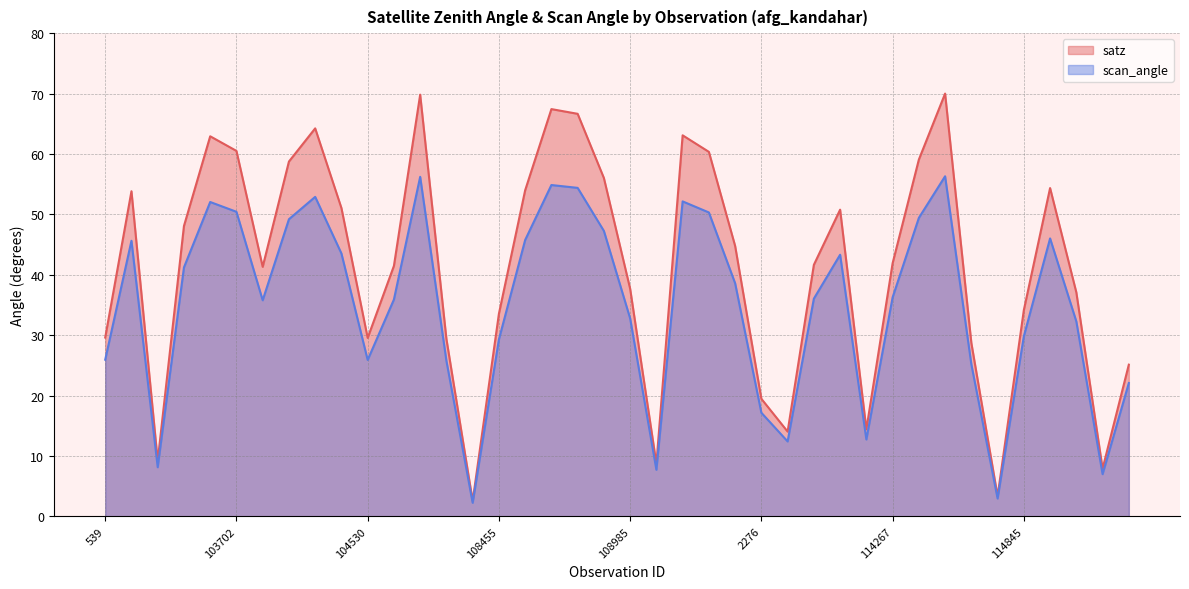

Is the value of satz at 104295 greater than the value of scan_angle at 2933?

Yes